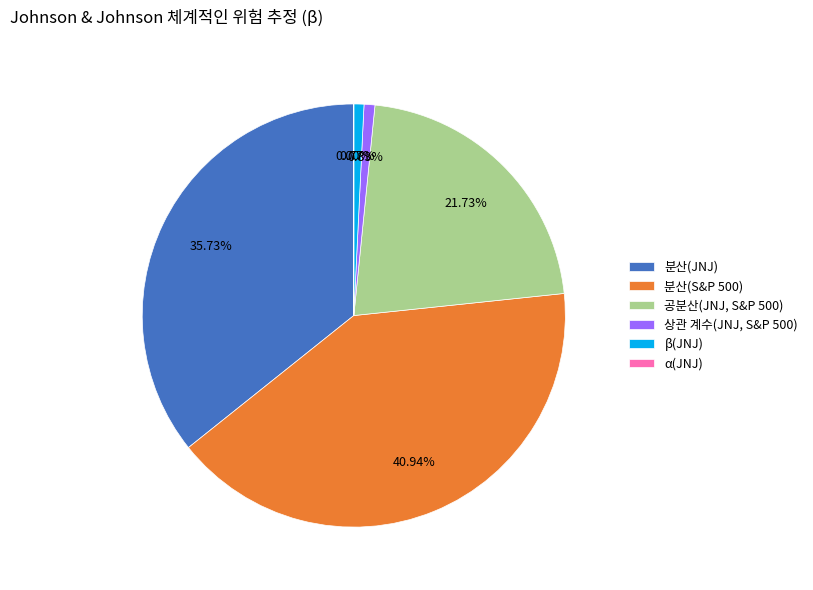

Which has a higher value, 분산(JNJ) or 공분산(JNJ, S&P 500)?

분산(JNJ)